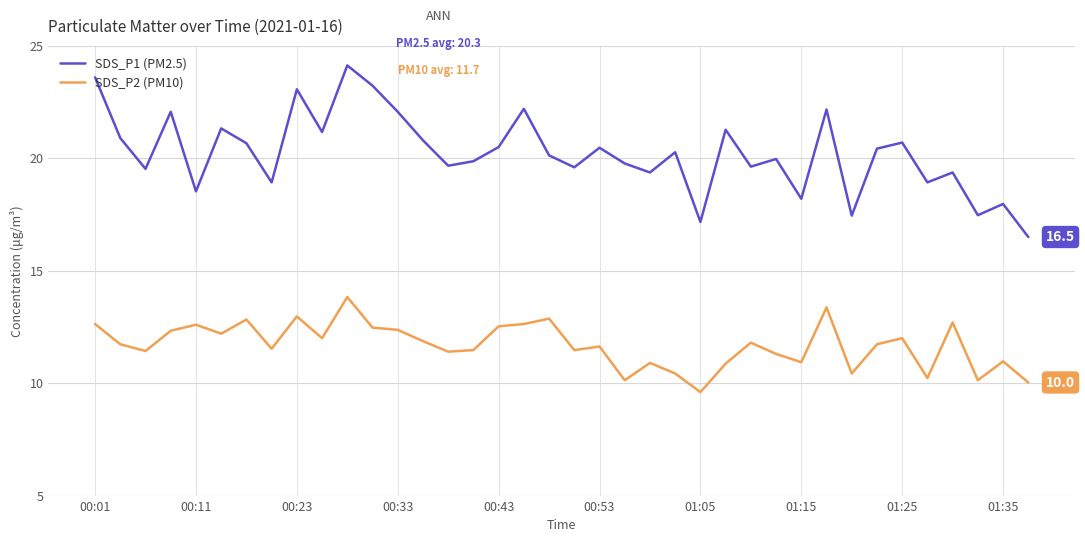

Which series has the largest total across all categories?

SDS_P1 (PM2.5)